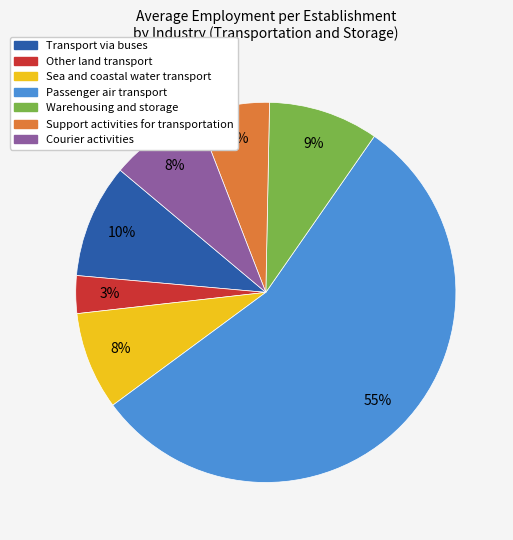

What percentage is the Transport via buses slice, to the nearest percent?

10%